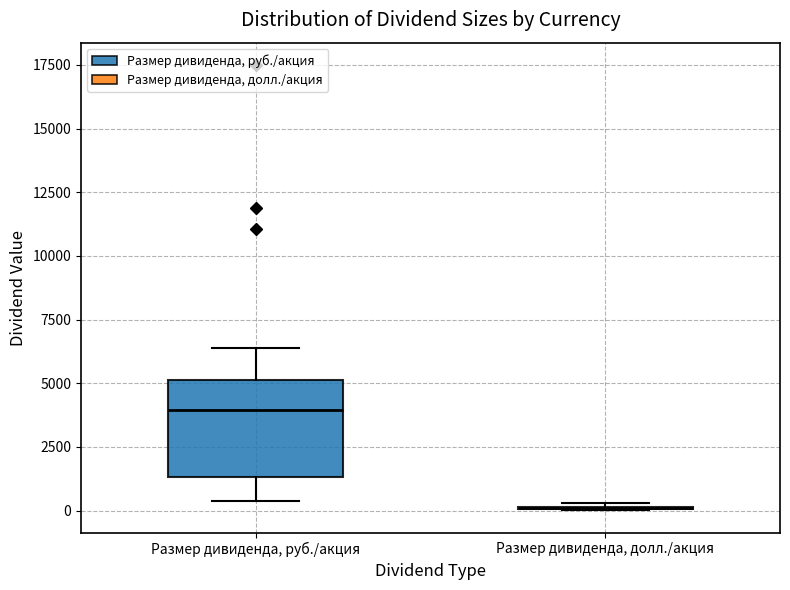

Reading left to right, read every box against the y-axis: the position of its median line, the range the box covers, and the ends of its whiskers. The values are not printed on the chart, so give them approximately, as read against the axis.

Размер дивиденда, руб./акция: median 4000, box 1500 to 5000, whiskers 500 to 6500
Размер дивиденда, долл./акция: box collapsed to a line at 0, whiskers 0 to 500